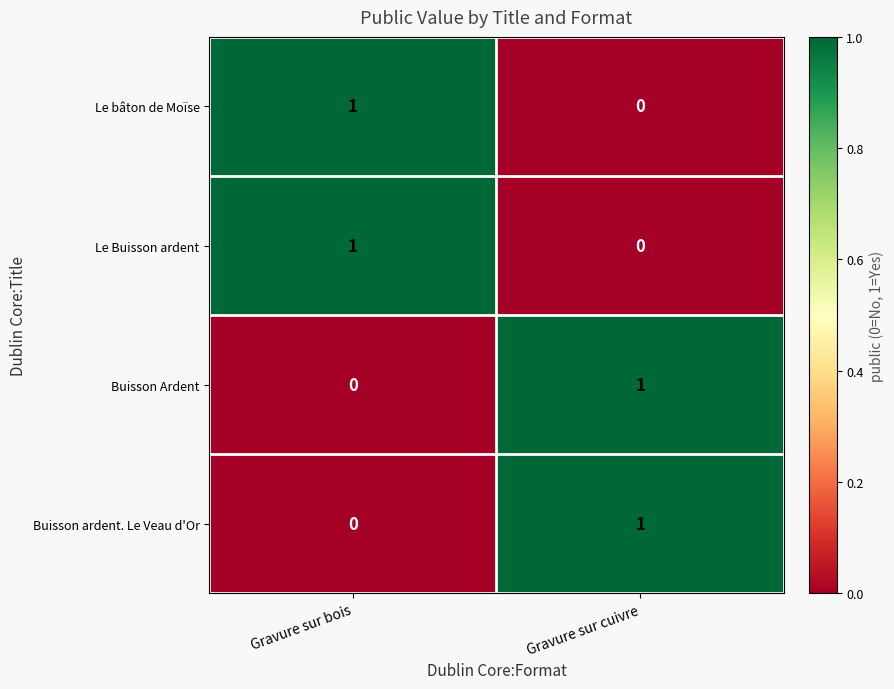

List the labels in order of Le bâton de Moïse value, smallest first.

Gravure sur cuivre, Gravure sur bois